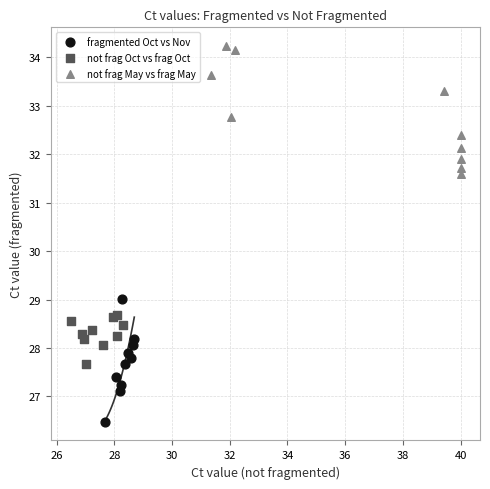

Which series contains the highest Y value?

not frag May vs frag May